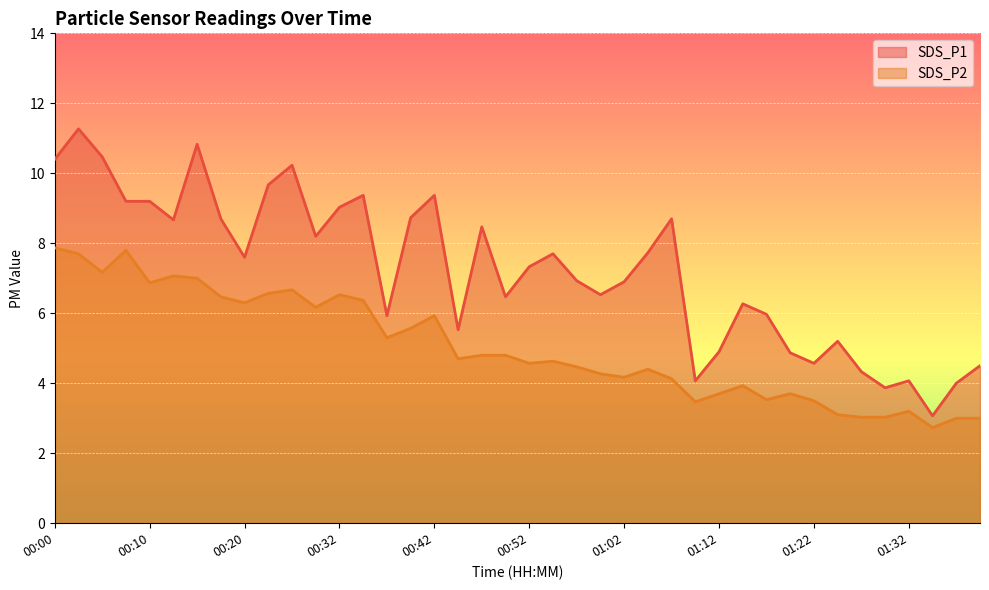

Where is SDS_P1 nearest to the value 7?

00:57